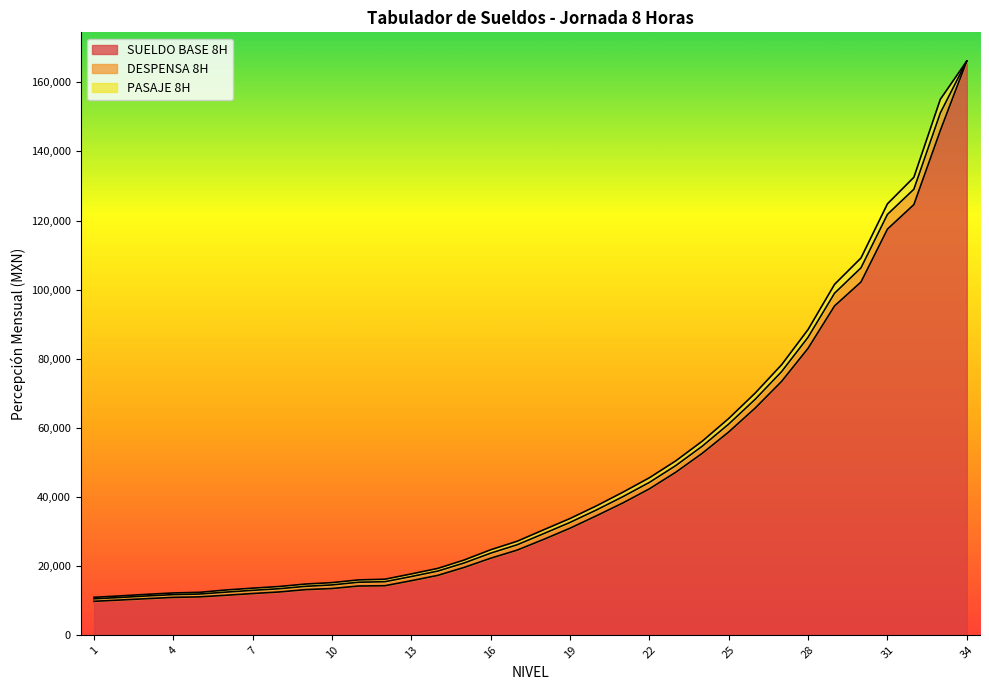

Is the value of DESPENSA 8H at 34 greater than the value of PASAJE 8H at 4?

No